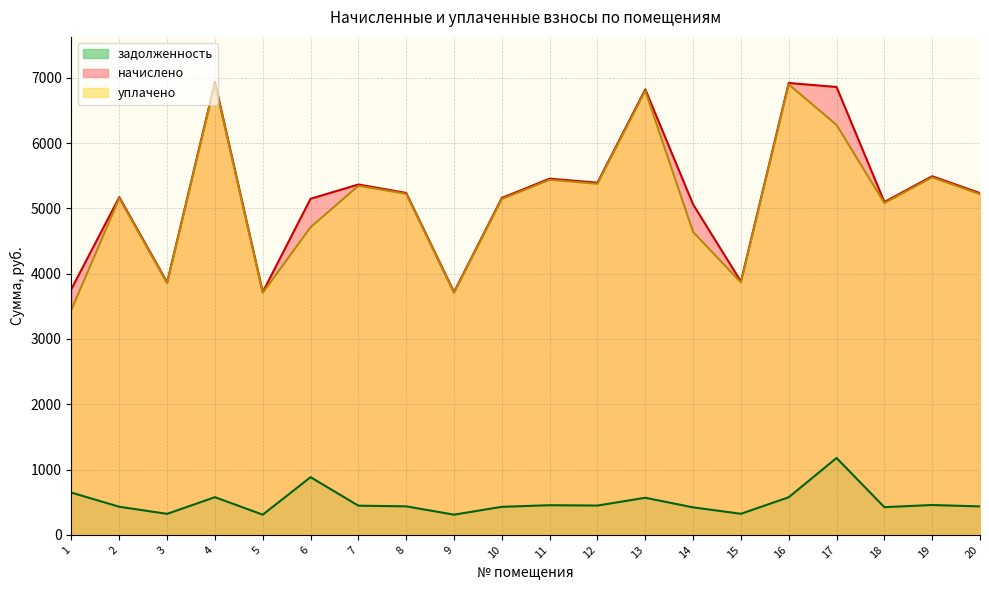

In задолженность, how many points are higher than both neighbors (excluding endpoints)?

6